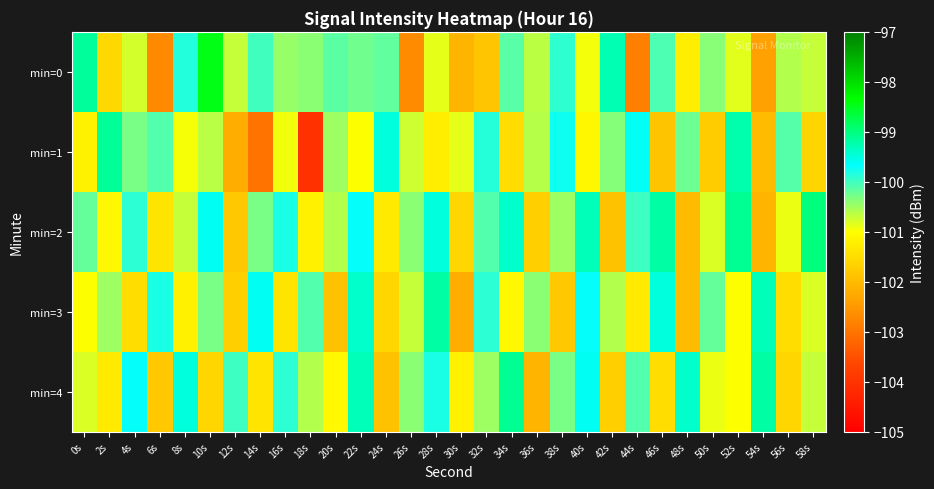

Rank the series by their maximum value, from lowest to highest.

min=3, min=1, min=4, min=2, min=0